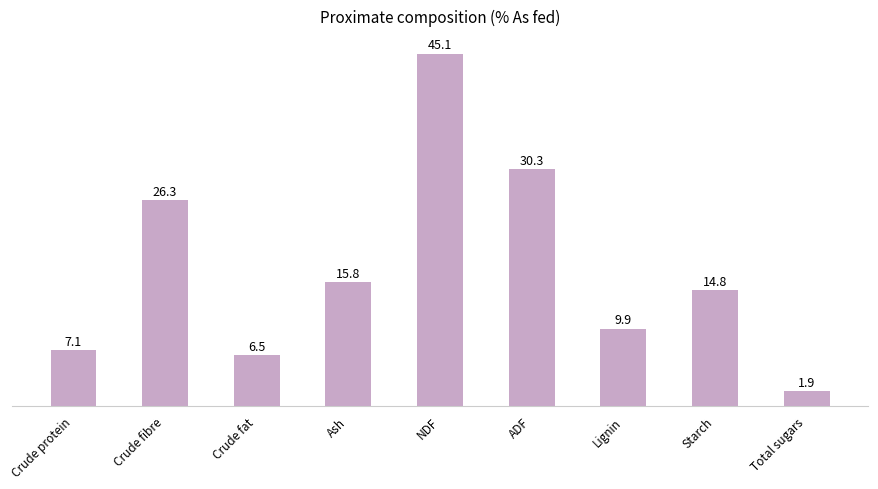

What is the change in value from Crude fibre to Lignin?

-16.4